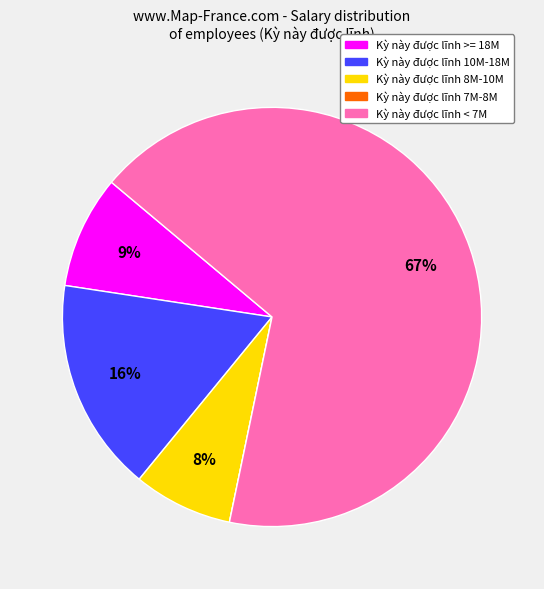

Does any single category account for the majority?

Yes